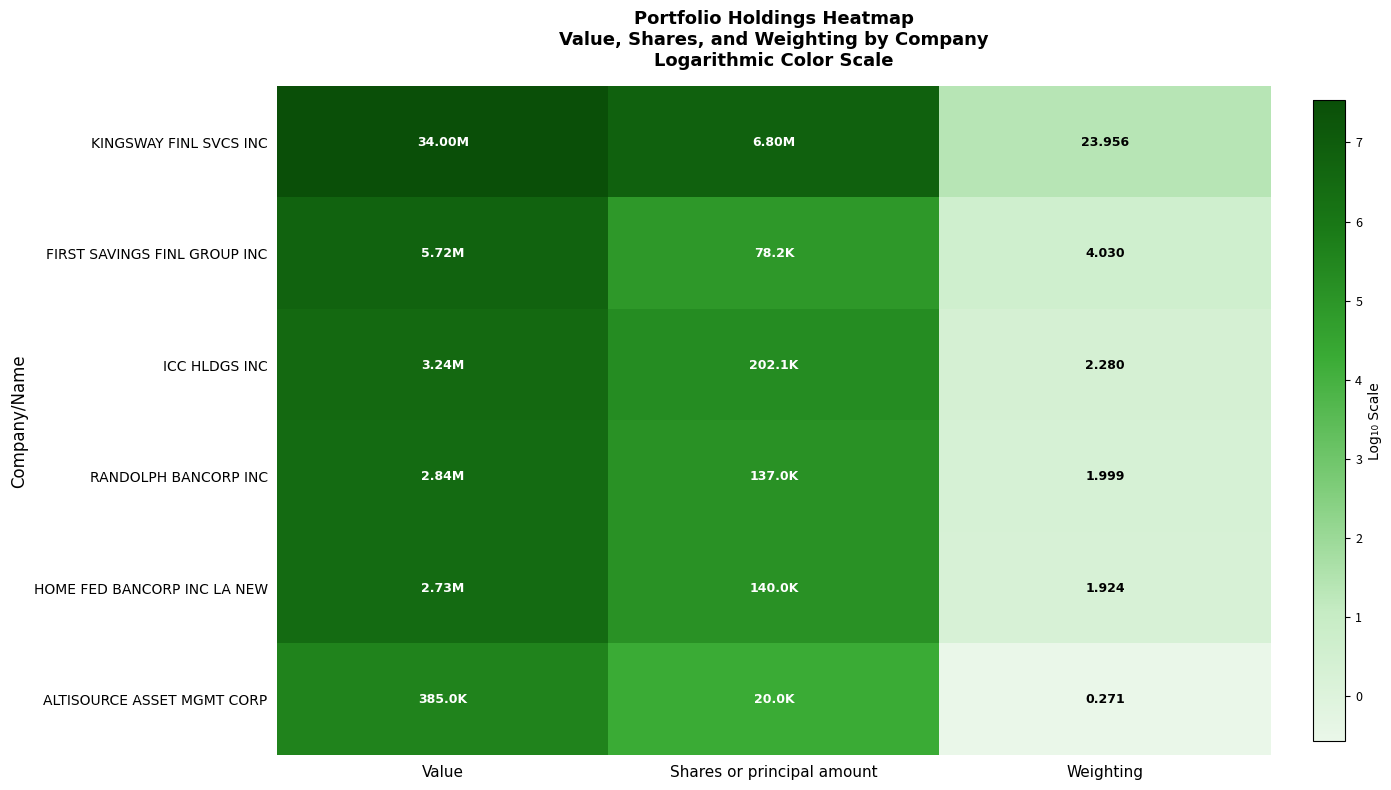

Is the value of ICC HLDGS INC at Weighting greater than the value of HOME FED BANCORP INC LA NEW at Weighting?

Yes